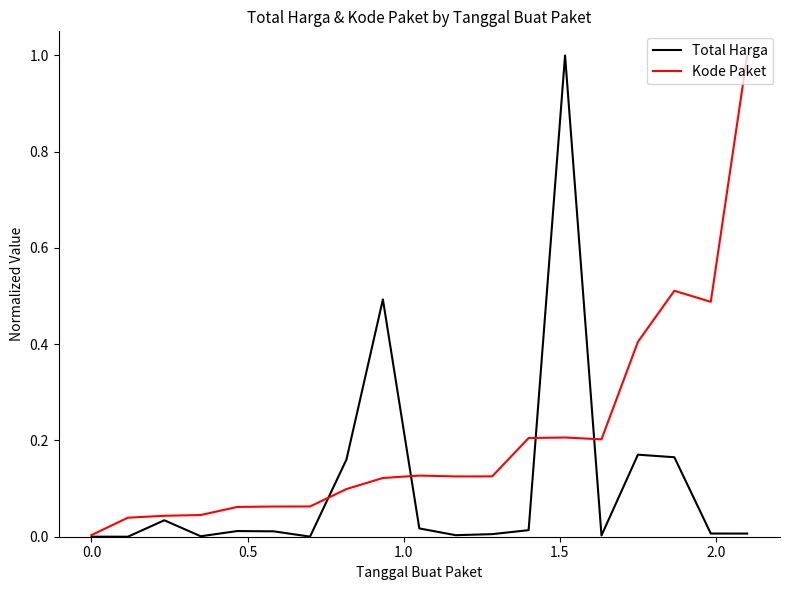

What is the maximum value for Kode Paket?

1.0